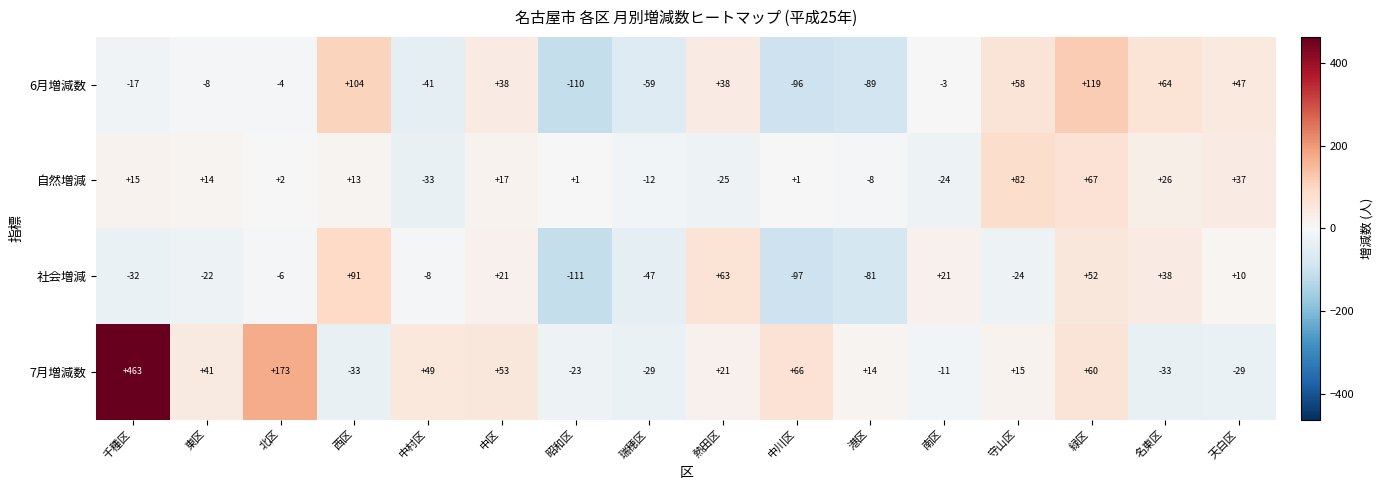

What is the difference between the highest and lowest values at 中川区?

163